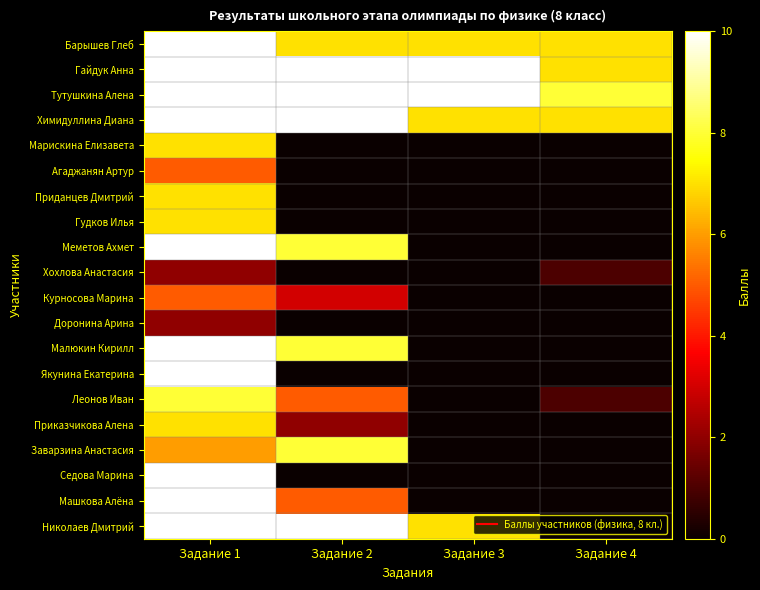

At Задание 3, list the series in order from smallest to largest.

Марискина Елизавета, Агаджанян Артур, Приданцев Дмитрий, Гудков Илья, Меметов Ахмет, Хохлова Анастасия, Курносова Марина, Доронина Арина, Малюкин Кирилл, Якунина Екатерина, Леонов Иван, Приказчикова Алена, Заварзина Анастасия, Седова Марина, Машкова Алёна, Барышев Глеб, Химидуллина Диана, Николаев Дмитрий, Гайдук Анна, Тутушкина Алена